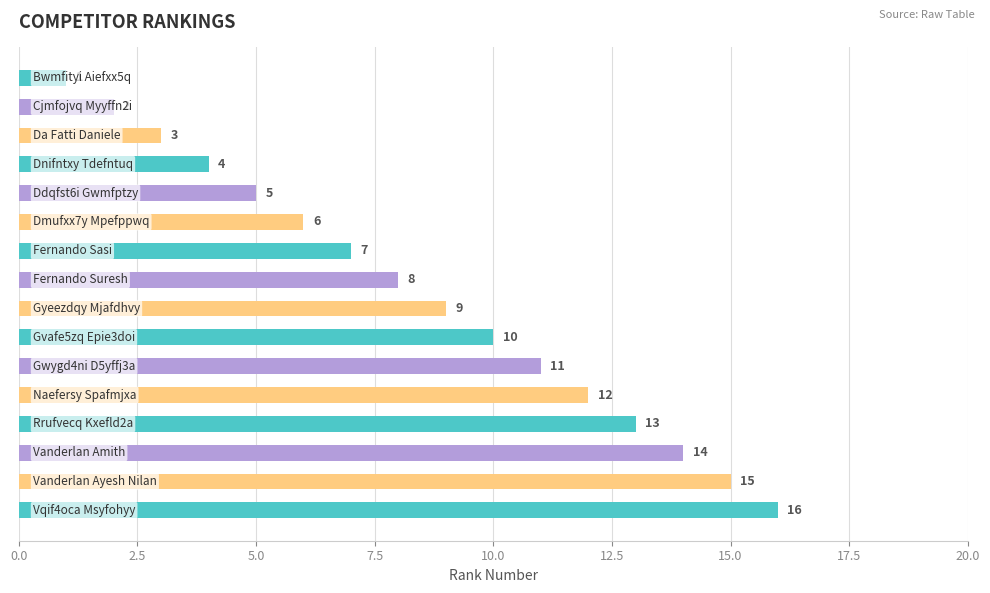

What is the value of the 11th bar from the top?

11